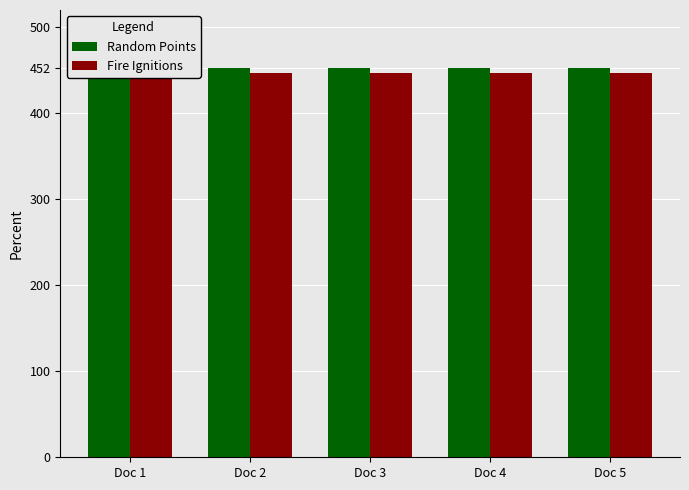

Between Doc 2 and Doc 5, which series saw the biggest shift?

Random Points